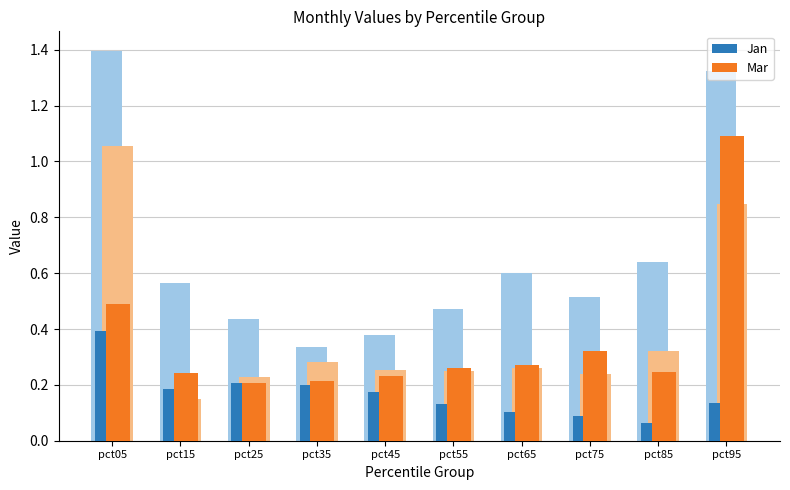

List the series in order of their peak value, lowest first.

Jan (primary), Mar (primary)